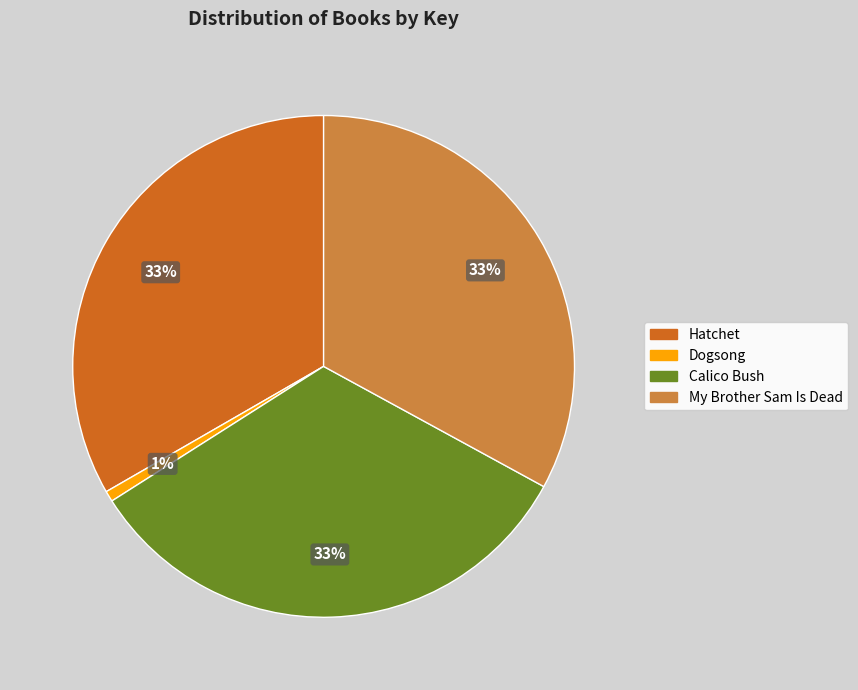

Does Calico Bush represent more than half of the total?

No